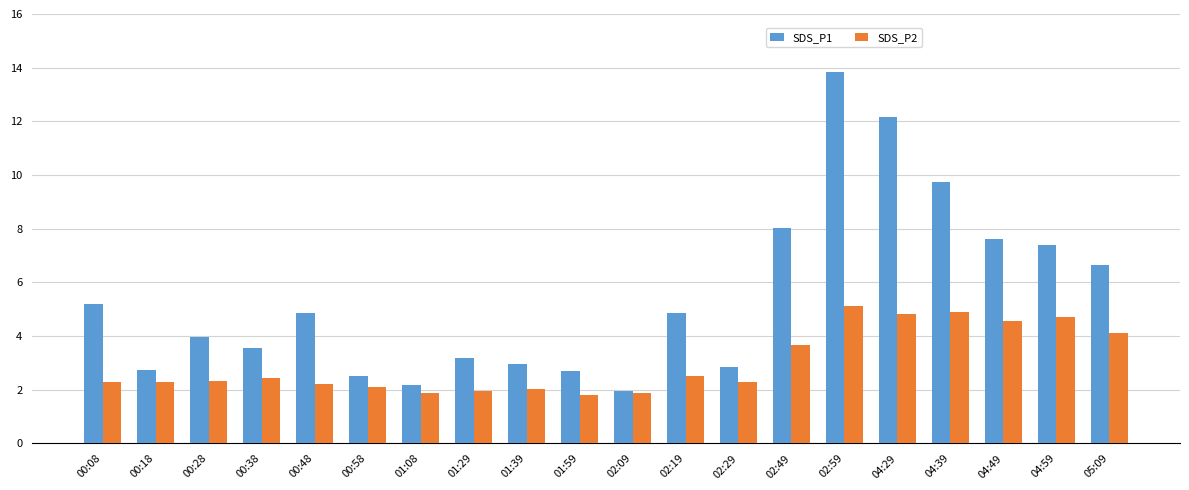

Between 00:28 and 04:49, which series saw the biggest shift?

SDS_P1